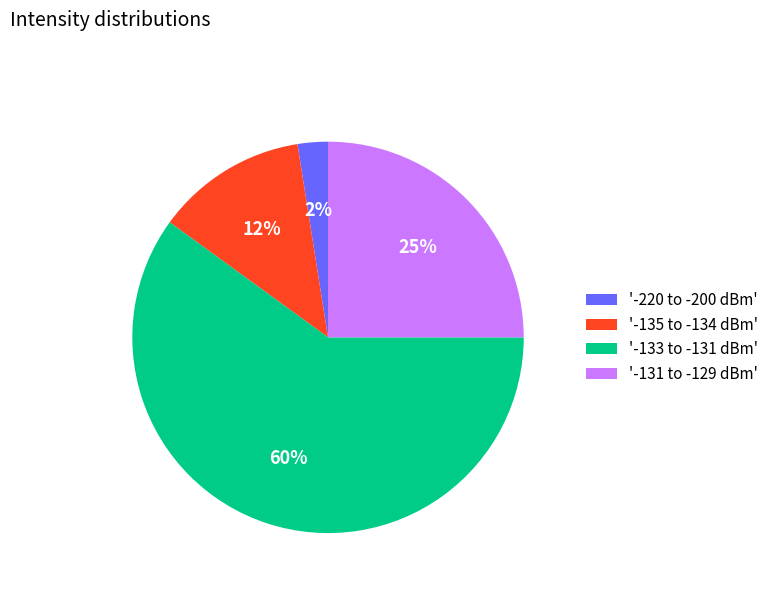

How many slices are in this pie chart?

4